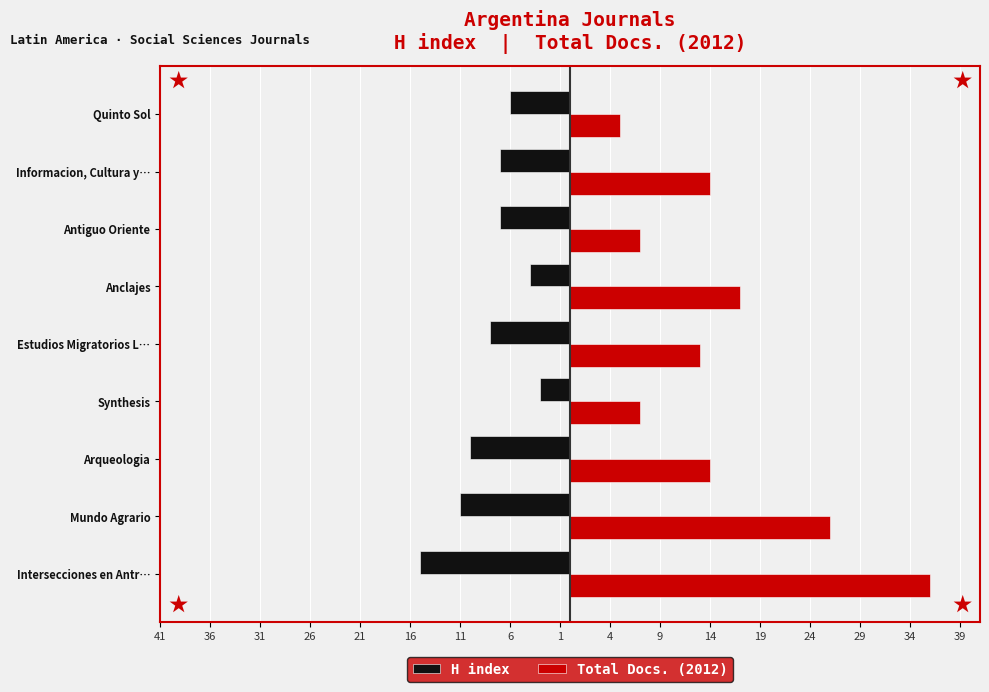

What are all the series names shown in the legend?

H index, Total Docs. (2012)